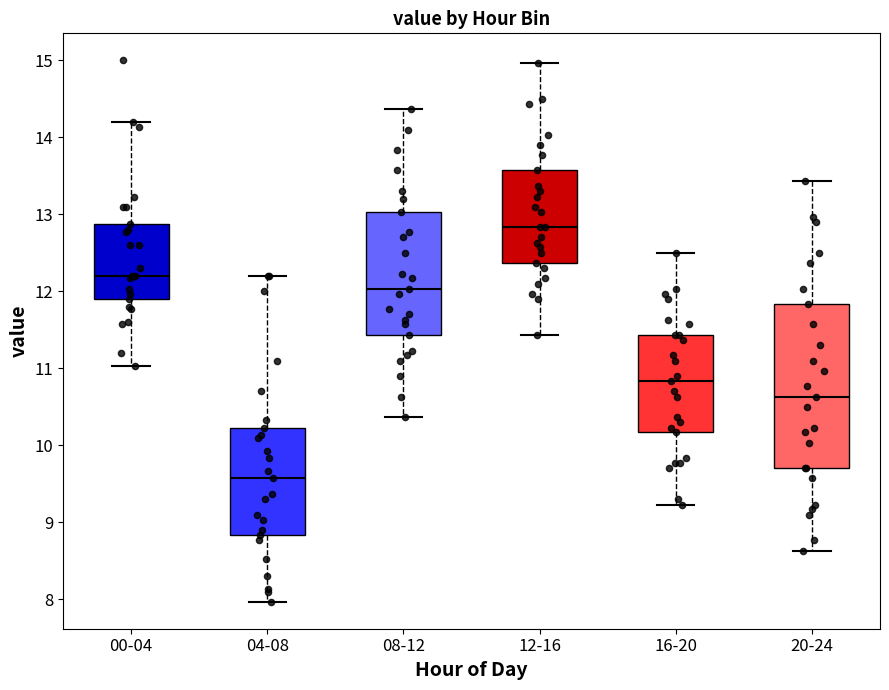

Reading left to right, transcribe this box plot: for each box, give where its median line is, the range the box spans, and where its two whiskers end, as read against the y-axis. The values are not printed on the chart, so give them approximately, as read against the axis.

00-04: median 12.2, box 11.9 to 12.9, whiskers 11.0 to 14.2
04-08: median 9.6, box 8.8 to 10.2, whiskers 8.0 to 12.2
08-12: median 12.0, box 11.4 to 13.0, whiskers 10.4 to 14.4
12-16: median 12.8, box 12.4 to 13.6, whiskers 11.4 to 15.0
16-20: median 10.8, box 10.2 to 11.4, whiskers 9.2 to 12.5
20-24: median 10.6, box 9.7 to 11.8, whiskers 8.6 to 13.4